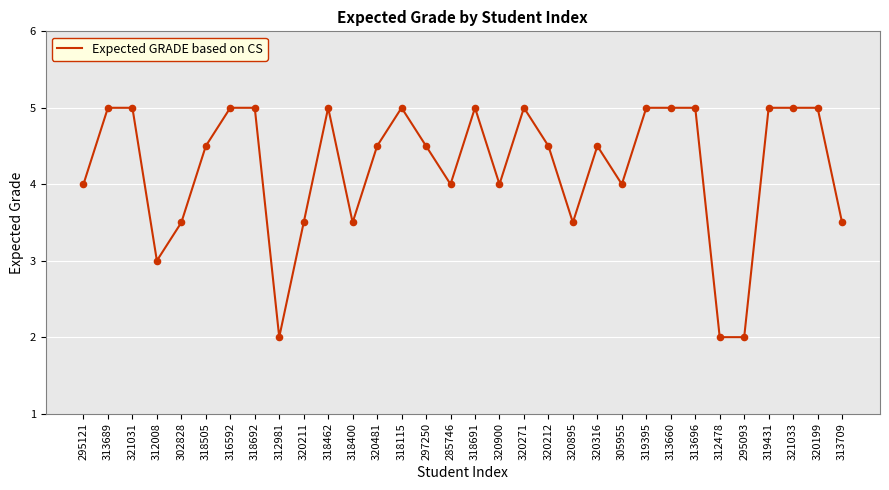

Which has a higher value, 318691 or 320900?

318691